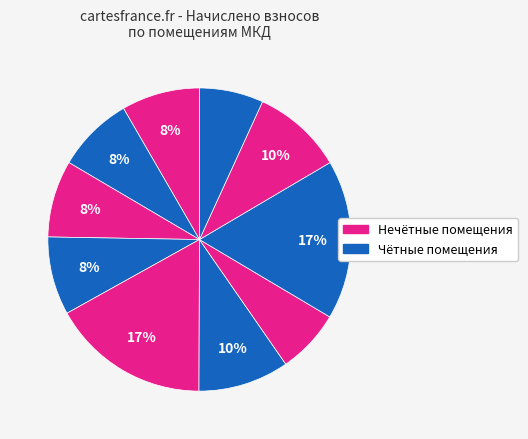

What is the smallest slice in the pie chart?

7